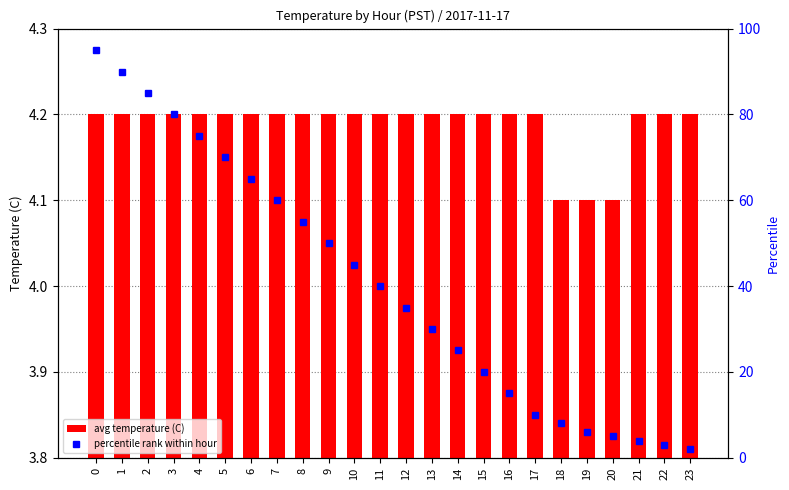

How many values in the percentile rank within hour series exceed 40?

11